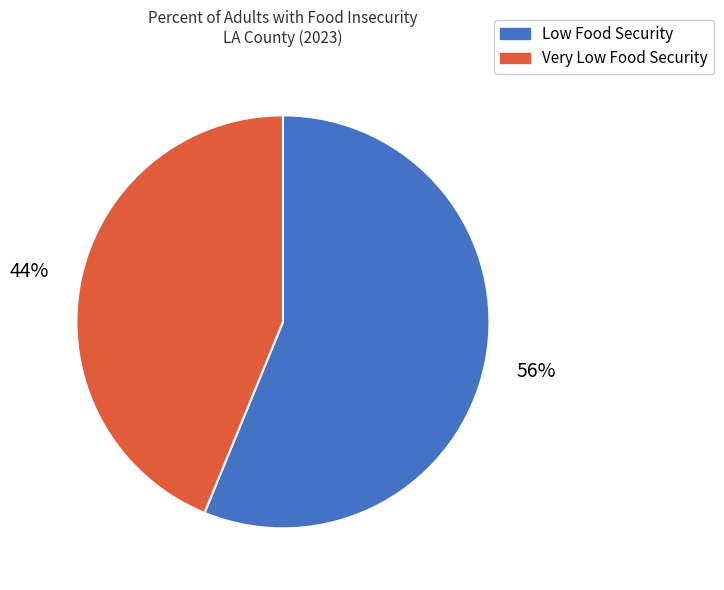

To the nearest percent, what is the difference between the largest and smallest slice percentages?

12%